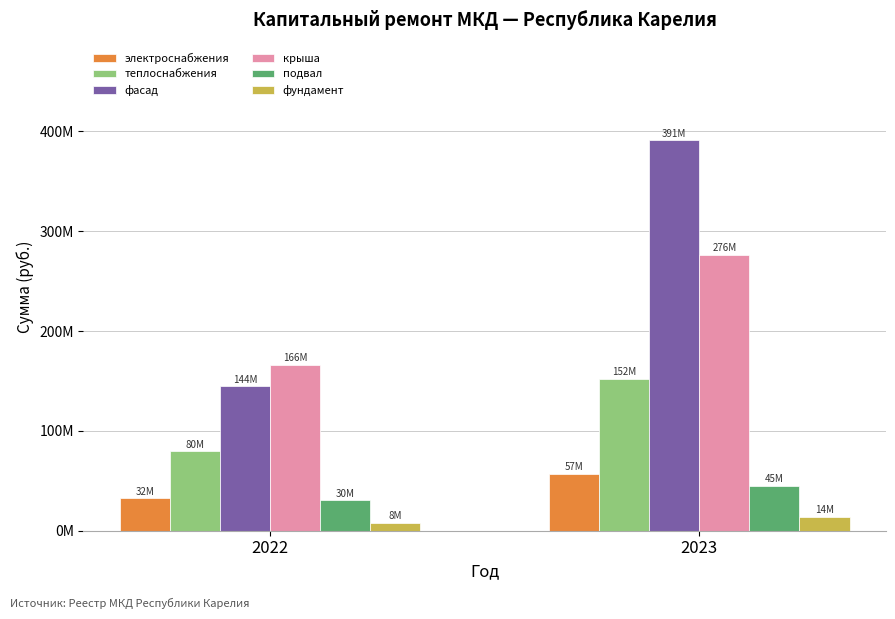

What is the value of the фасад bar at the 2nd from the left?

391045960.6